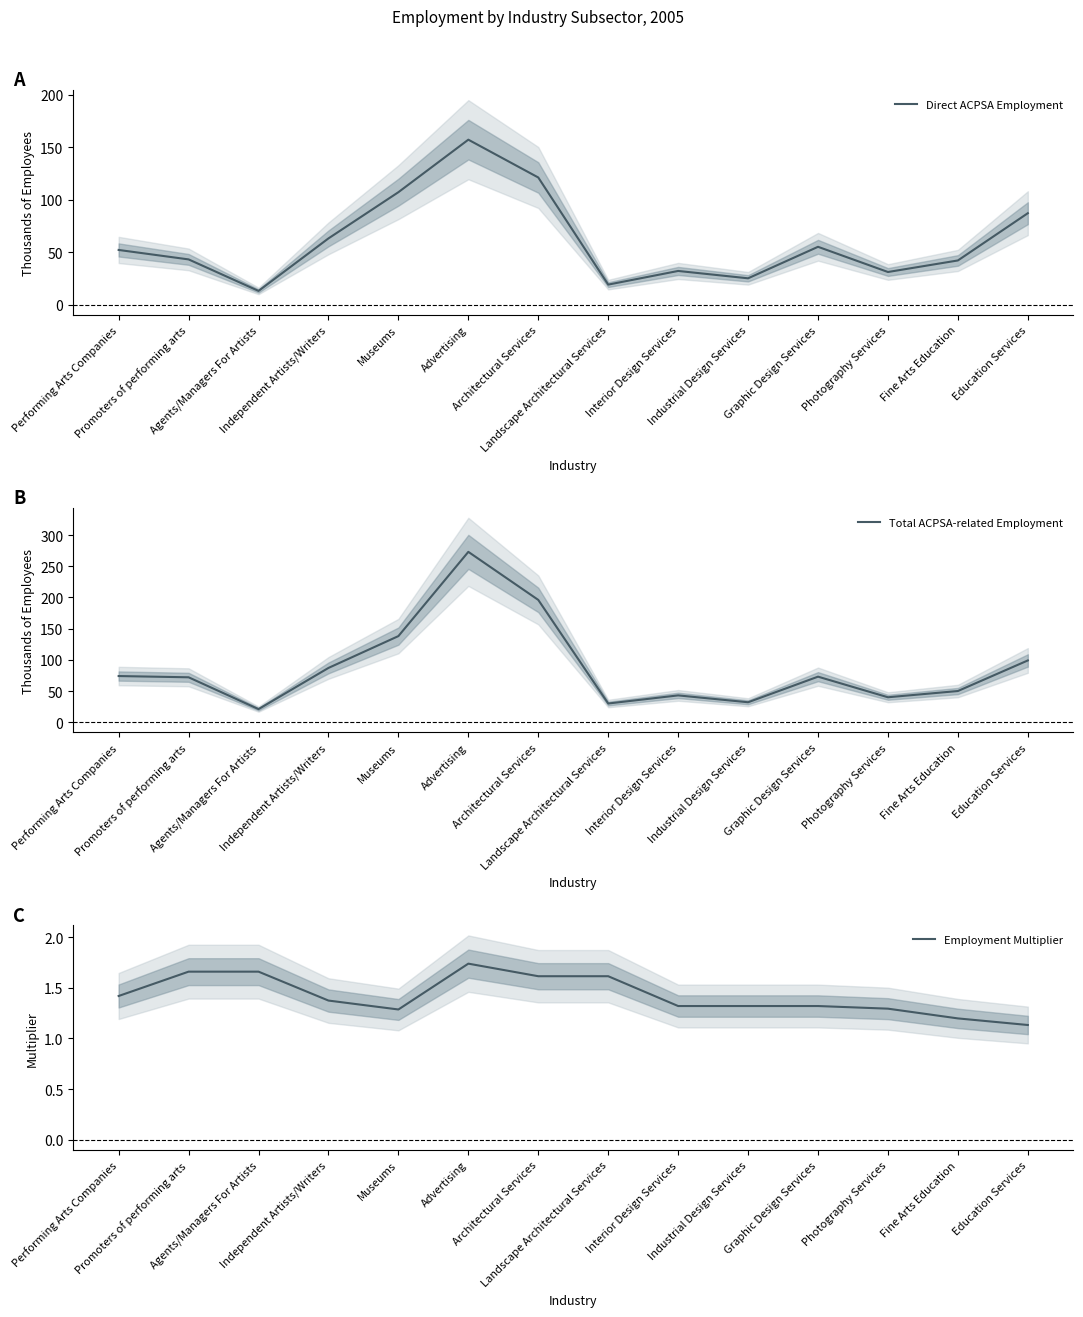

Reading left to right, list all the values displayed in this chart.

Direct ACPSA Employment: 52.0	43.0	13.0	63.0	107.0	157.0	121.0	19.0	32.0	25.0	55.0	31.0	42.0	87.0
Total ACPSA-related Employment: 74.0	72.0	21.0	87.0	138.0	273.0	196.0	30.0	43.0	32.0	73.0	40.0	50.0	99.0
Employment Multiplier: 1.4	1.7	1.7	1.4	1.3	1.7	1.6	1.6	1.3	1.3	1.3	1.3	1.2	1.1